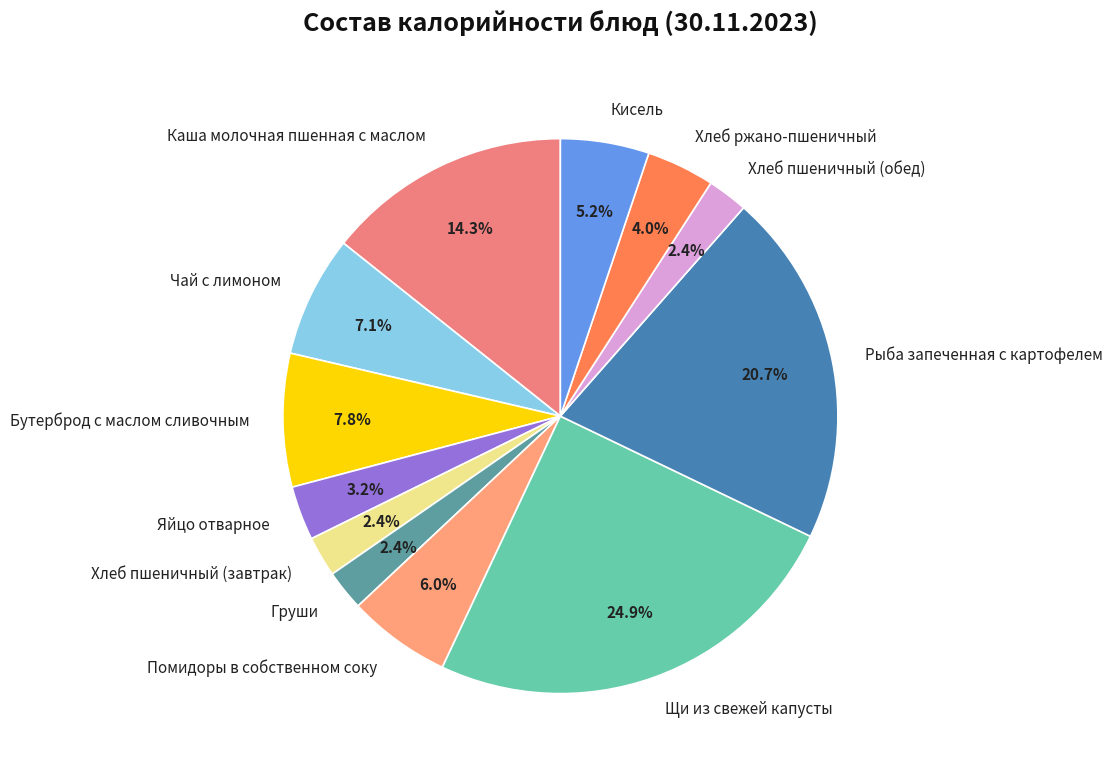

To the nearest percent, what percentage of the pie is Рыба запеченная с картофелем?

21%